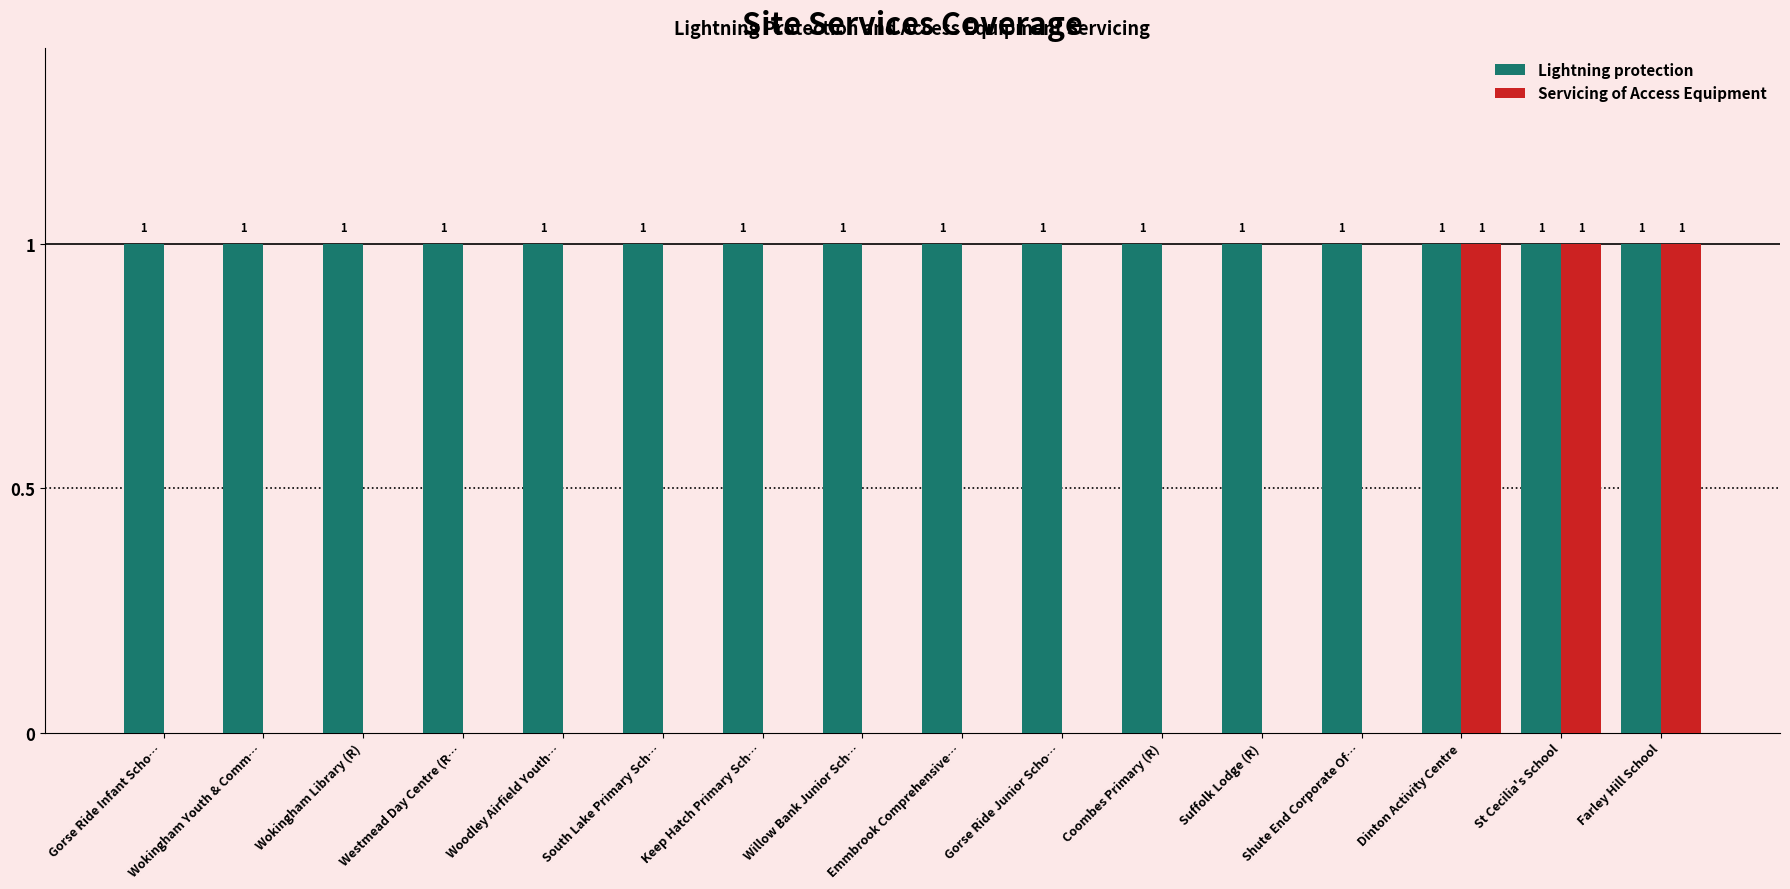

Which series has the largest total across all categories?

Lightning protection